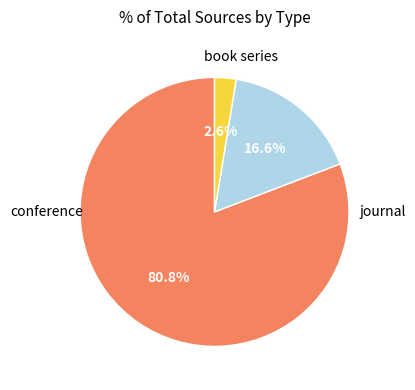

To the nearest percent, what is the average slice percentage?

33%